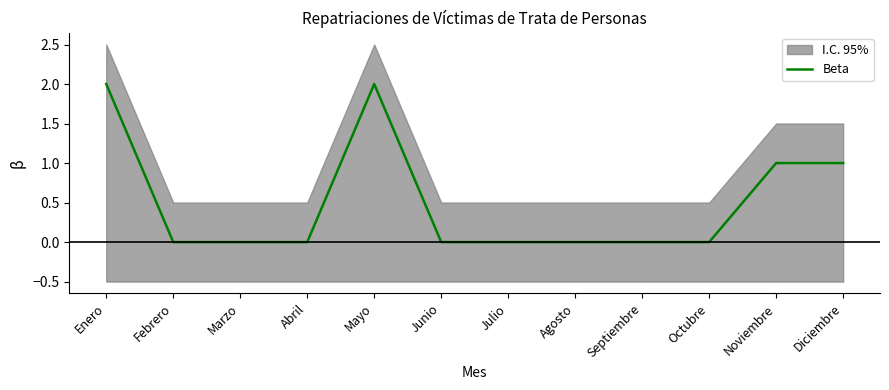

Rank the categories by value from lowest to highest.

Febrero, Marzo, Abril, Junio, Julio, Agosto, Septiembre, Octubre, Noviembre, Diciembre, Enero, Mayo